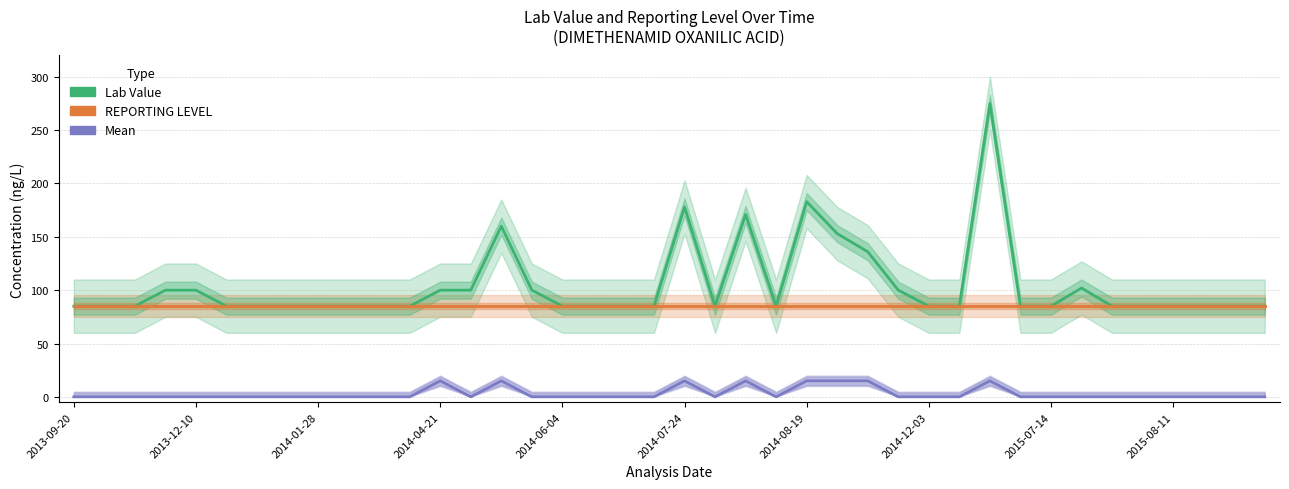

What value does the REPORTING LEVEL series have at 22?

85